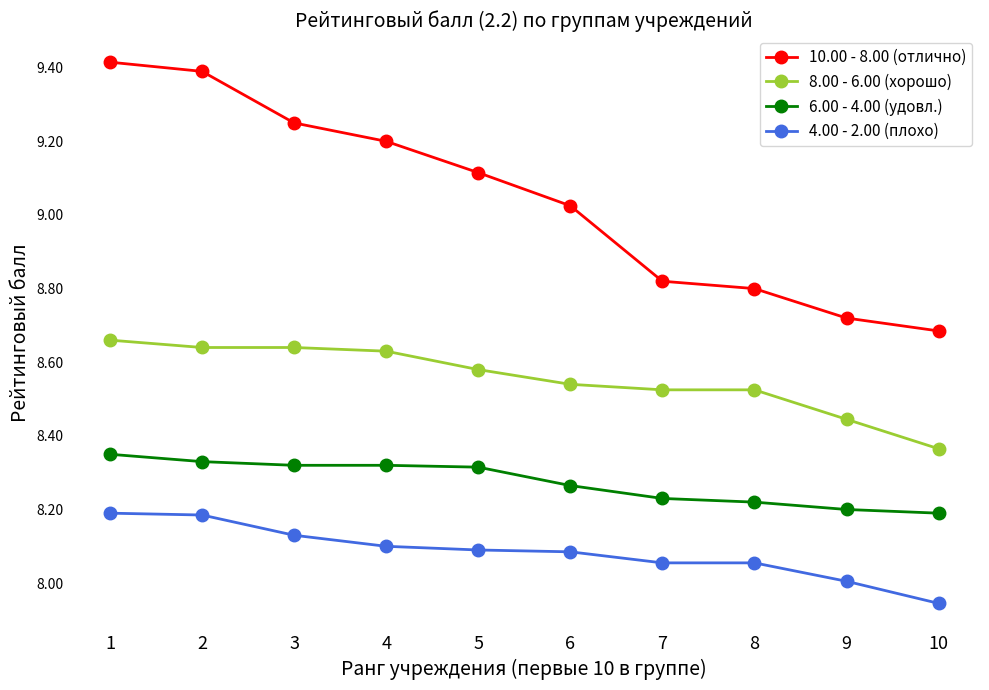

List the series in order of their overall mean, lowest first.

4.00 - 2.00 (плохо), 6.00 - 4.00 (удовл.), 8.00 - 6.00 (хорошо), 10.00 - 8.00 (отлично)